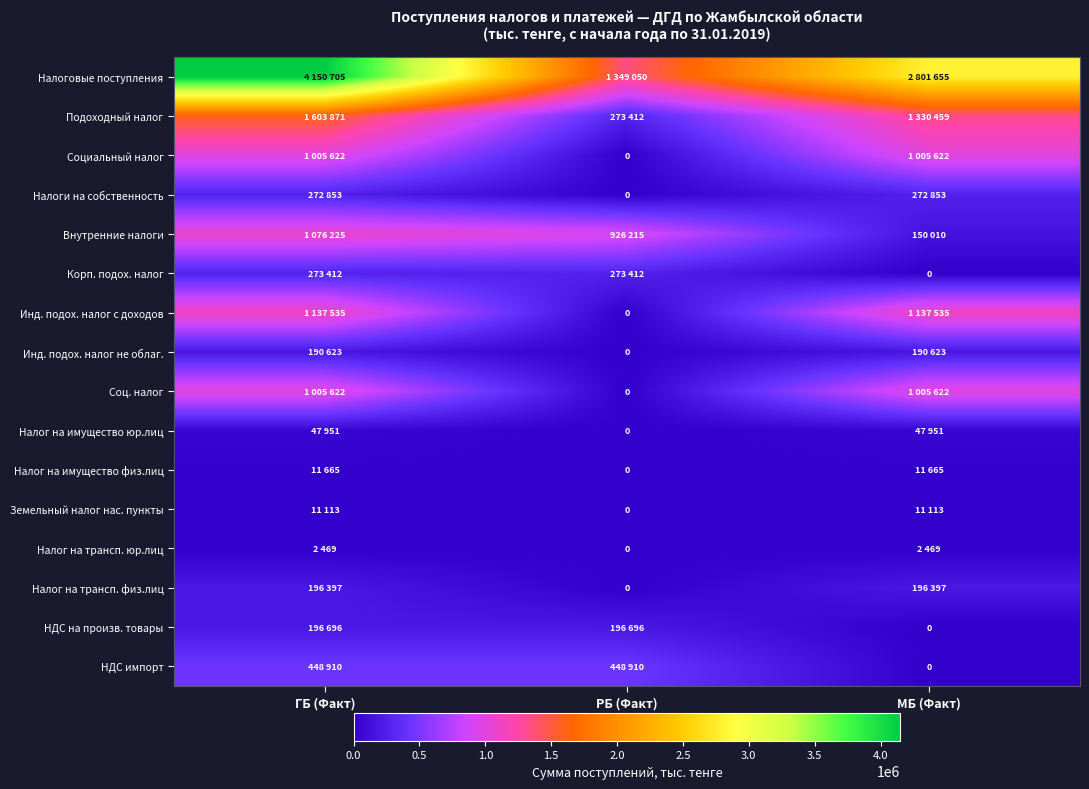

How many distinct data groups are displayed?

16